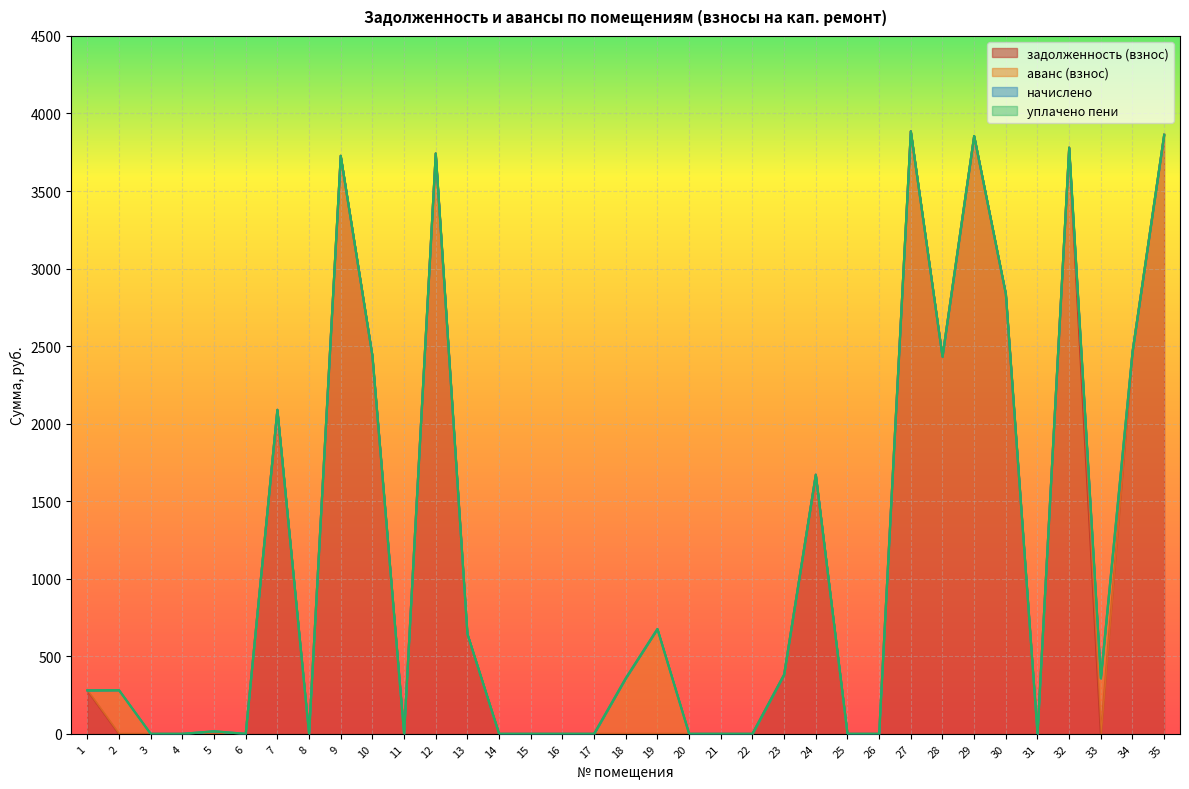

At how many categories does at least one series exceed 817?

12